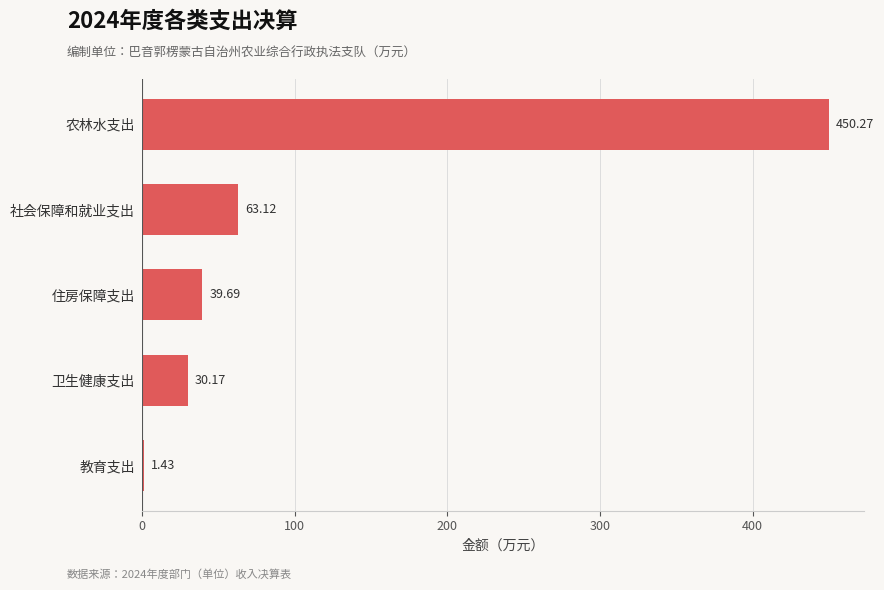

Which has a higher value, 卫生健康支出 or 教育支出?

卫生健康支出